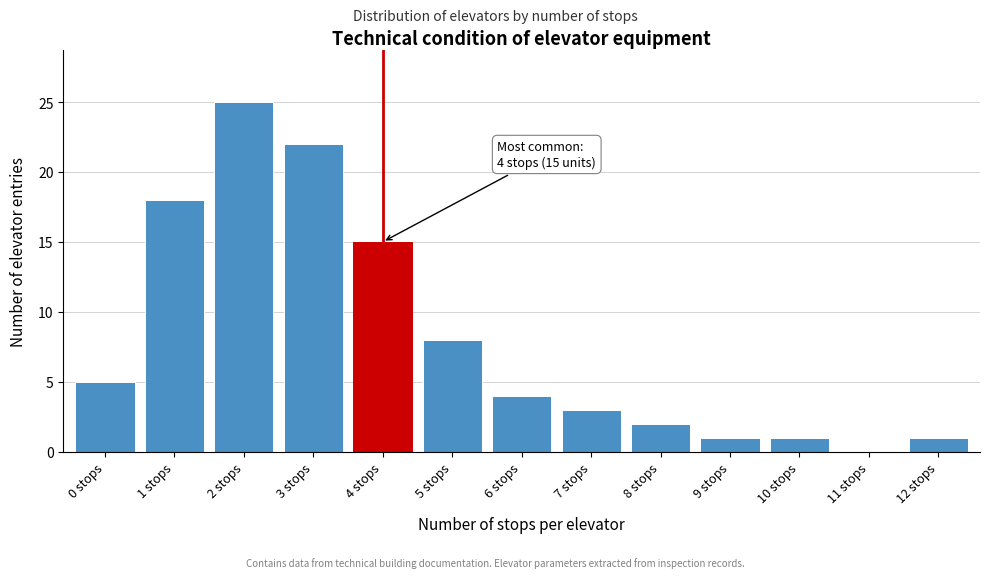

Reading left to right, extract all data points from this chart.

0 stops=5	1 stops=18	2 stops=25	3 stops=22	4 stops=15	5 stops=8	6 stops=4	7 stops=3	8 stops=2	9 stops=1	10 stops=1	11 stops=0	12 stops=1